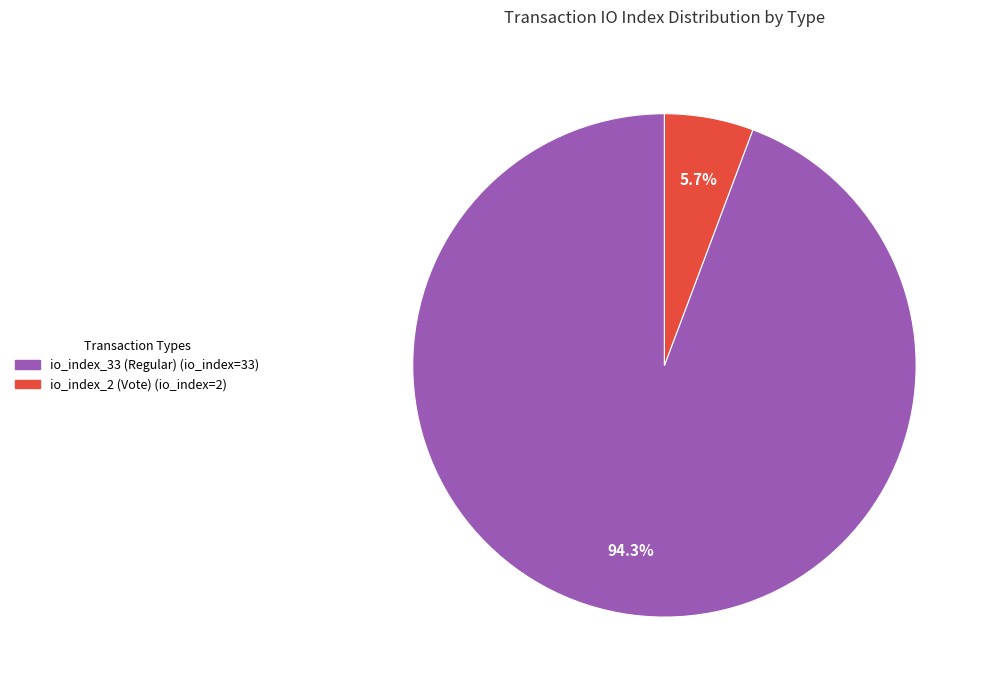

How many segments does this pie chart have?

2